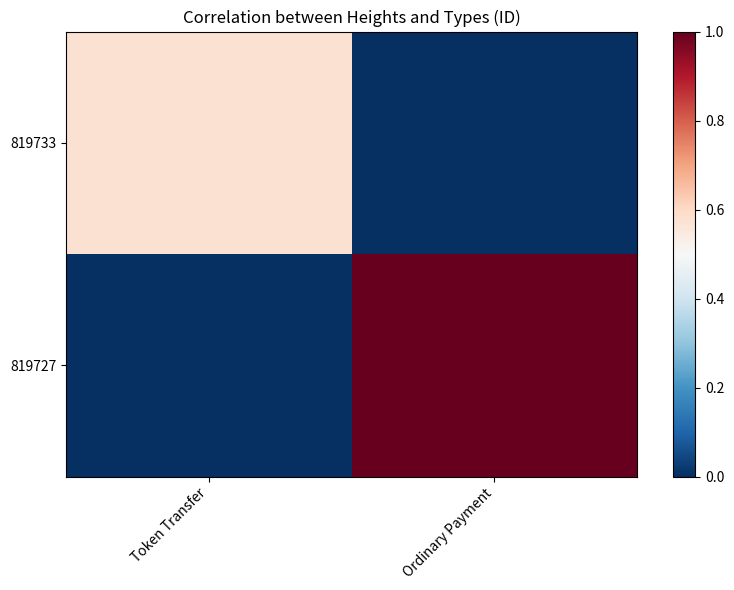

Which series changed the most between Token Transfer and Ordinary Payment?

819727